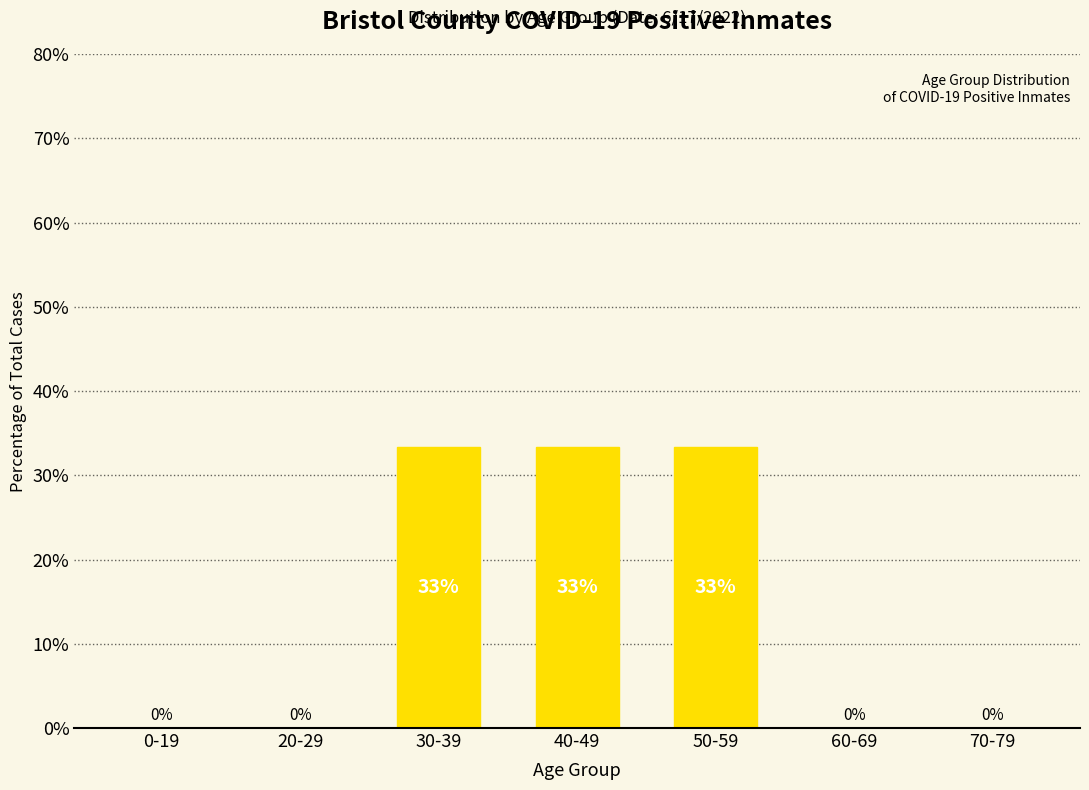

The chart shows a value of 11.5 at 60-69. True or false?

False